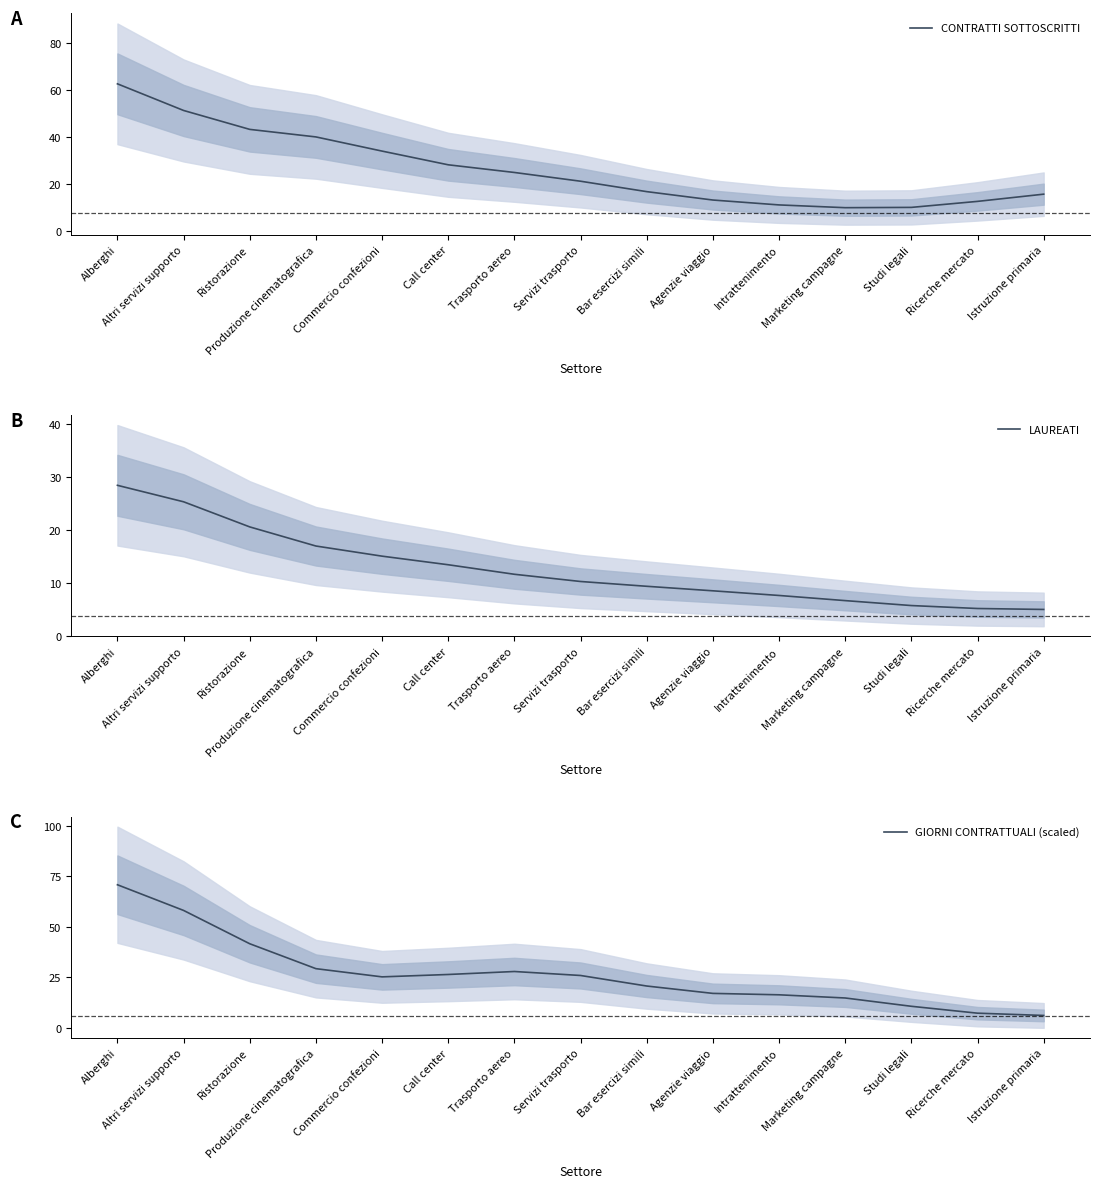

Rank the categories by LAUREATI value from highest to lowest.

Alberghi, Altri servizi supporto, Ristorazione, Produzione cinematografica, Commercio confezioni, Call center, Trasporto aereo, Servizi trasporto, Bar esercizi simili, Agenzie viaggio, Intrattenimento, Marketing campagne, Studi legali, Ricerche mercato, Istruzione primaria